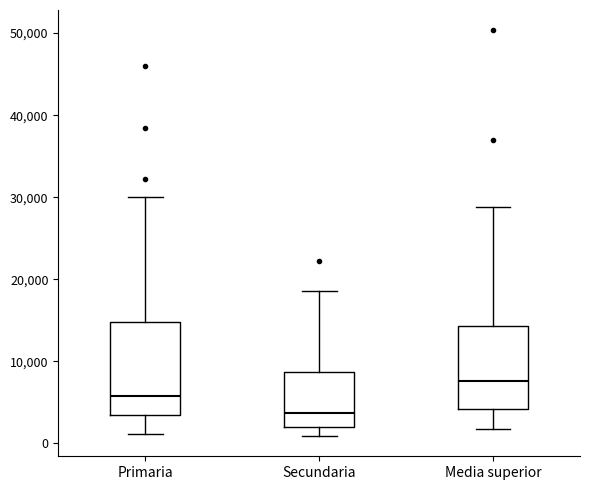

Where does the lower whisker of the box for Secundaria end on the y-axis? The values are not printed on the chart, so give them approximately, as read against the axis.

1000